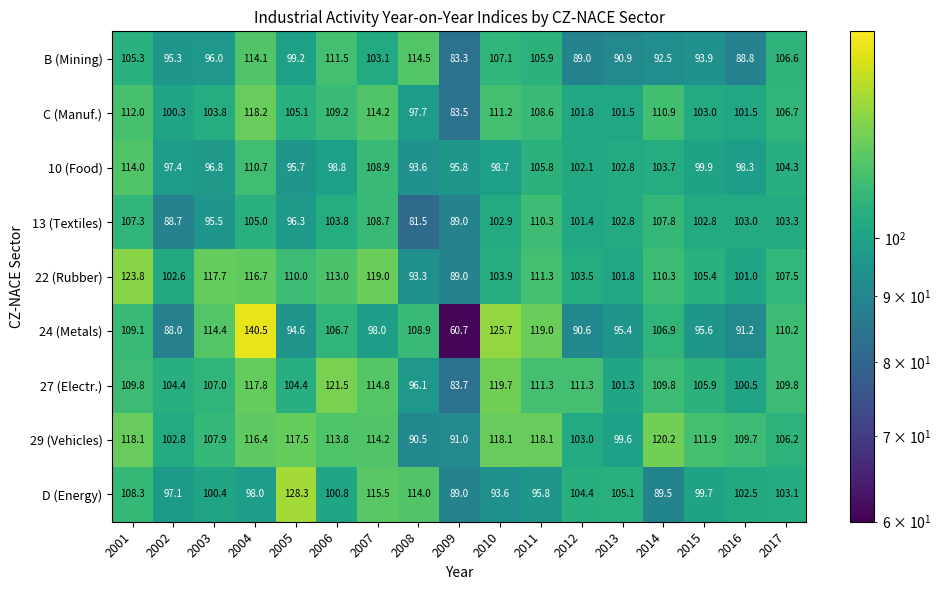

Where is 24 (Metals) nearest to the value 100?

2007